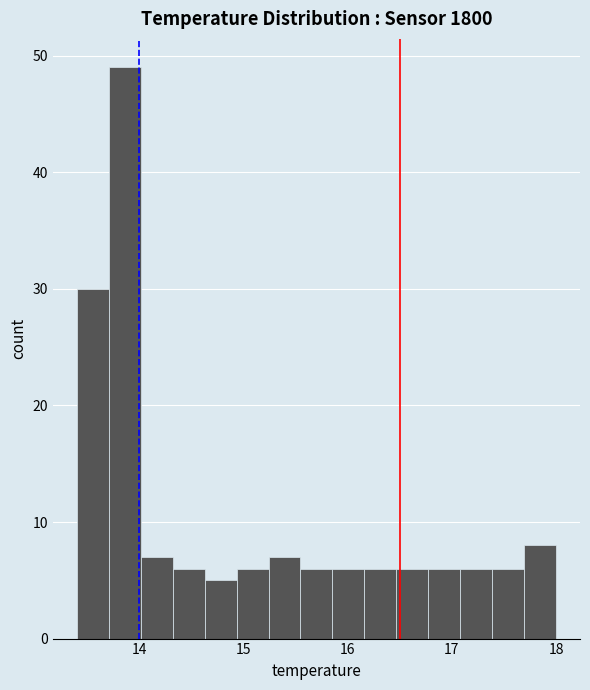

Read against the x-axis, roughly where is the centre of the tallest bar?

13.9